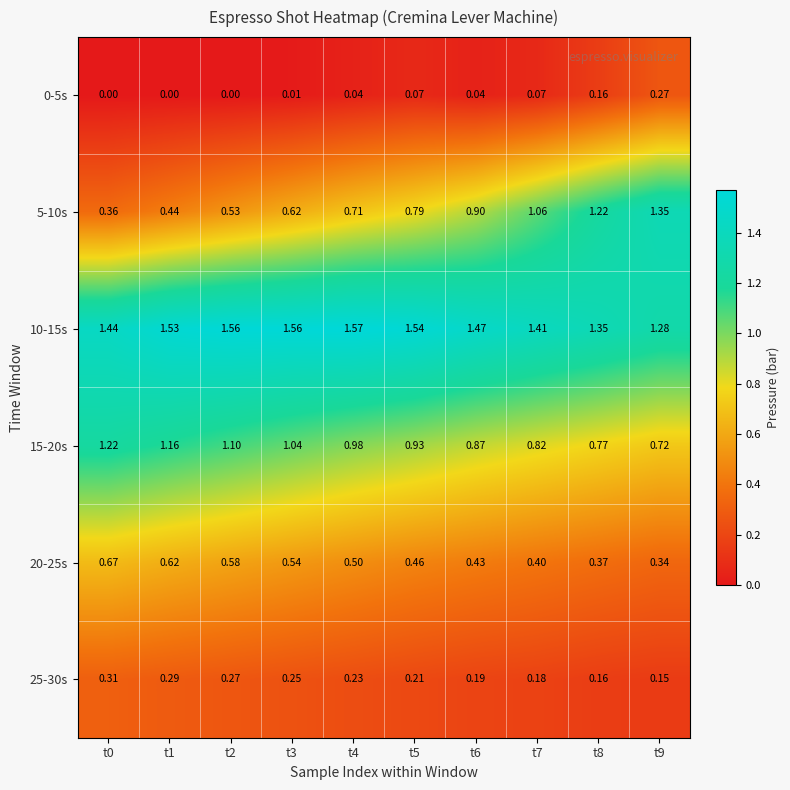

Is the value of 20-25s at t0 greater than the value of 15-20s at t8?

No